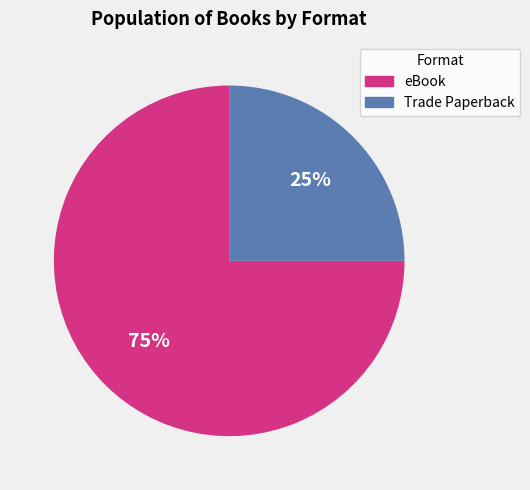

To the nearest percent, what is the difference between the largest and smallest slice percentages?

50%